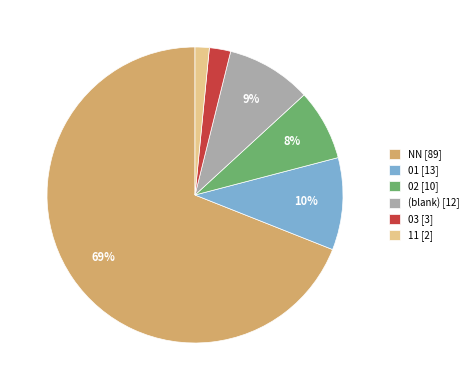

True or false: 02 [10] accounts for 8% of the total.

True